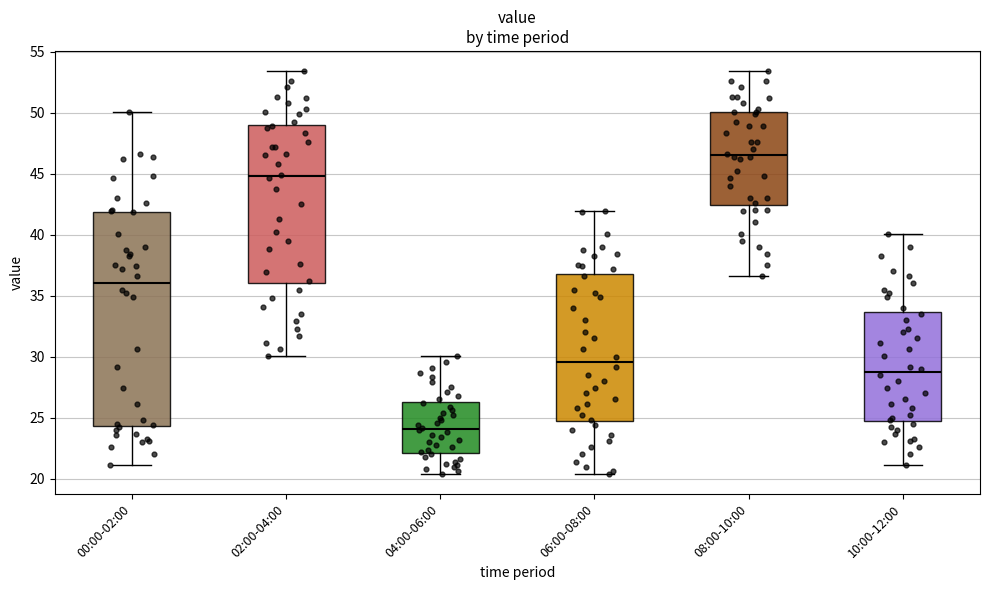

Reading left to right, transcribe this box plot: for each box, give where its median line is, the range the box spans, and where its two whiskers end, as read against the y-axis. The values are not printed on the chart, so give them approximately, as read against the axis.

00:00-02:00: median 36.0, box 24.5 to 42.0, whiskers 21.0 to 50.0
02:00-04:00: median 45.0, box 36.0 to 49.0, whiskers 30.0 to 53.5
04:00-06:00: median 24.0, box 22.0 to 26.5, whiskers 20.5 to 30.0
06:00-08:00: median 29.5, box 24.5 to 37.0, whiskers 20.5 to 42.0
08:00-10:00: median 46.5, box 42.5 to 50.0, whiskers 36.5 to 53.5
10:00-12:00: median 29.0, box 25.0 to 33.5, whiskers 21.0 to 40.0